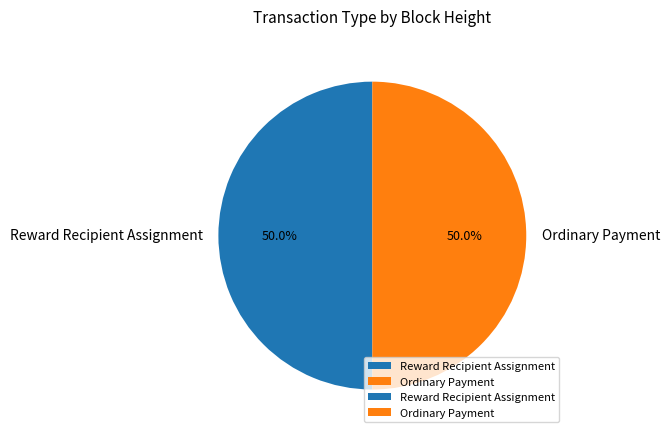

Combined, what portion of the pie is Reward Recipient Assignment and Ordinary Payment?

100.0%